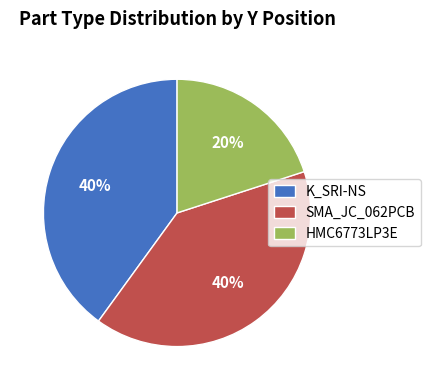

How many segments does this pie chart have?

3